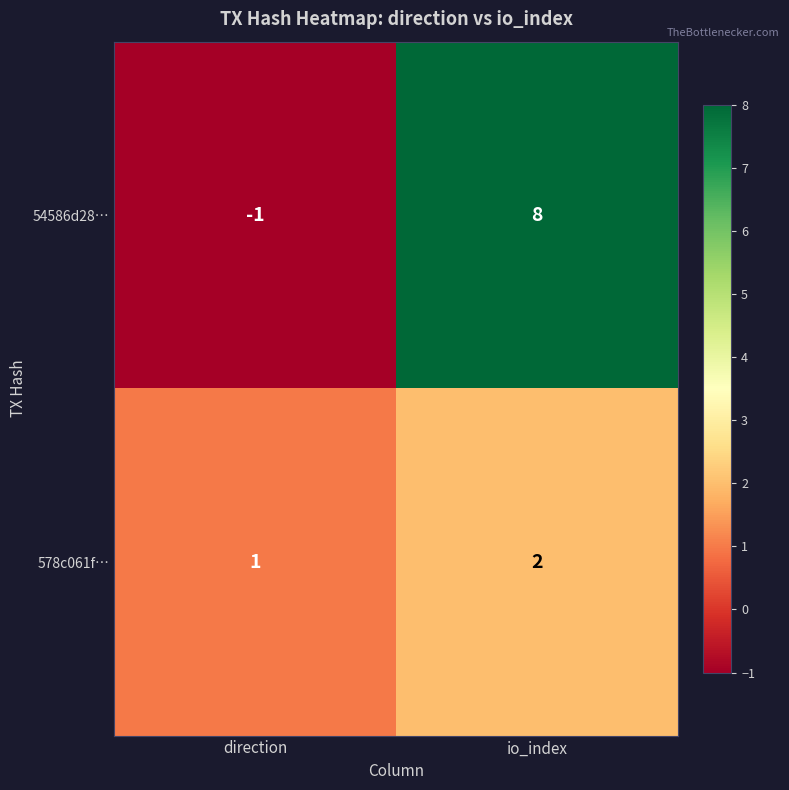

What is the difference between the highest and lowest values at direction?

2